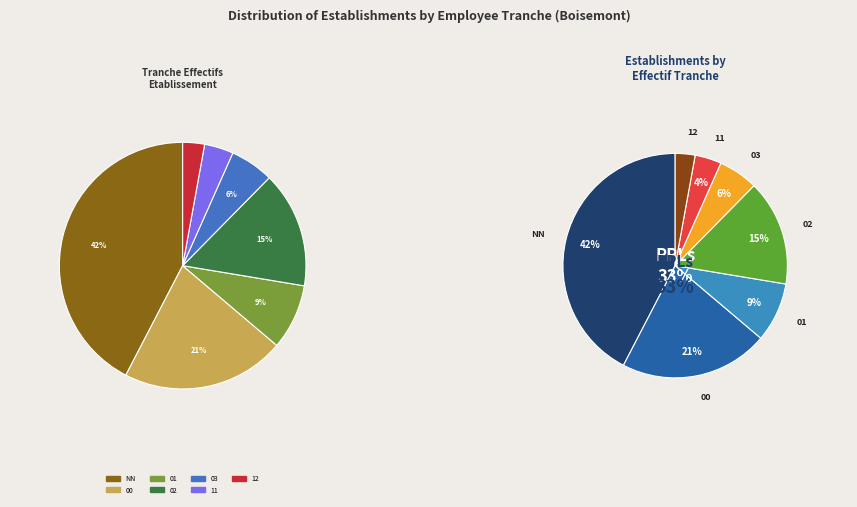

Count the number of slices in the pie.

7